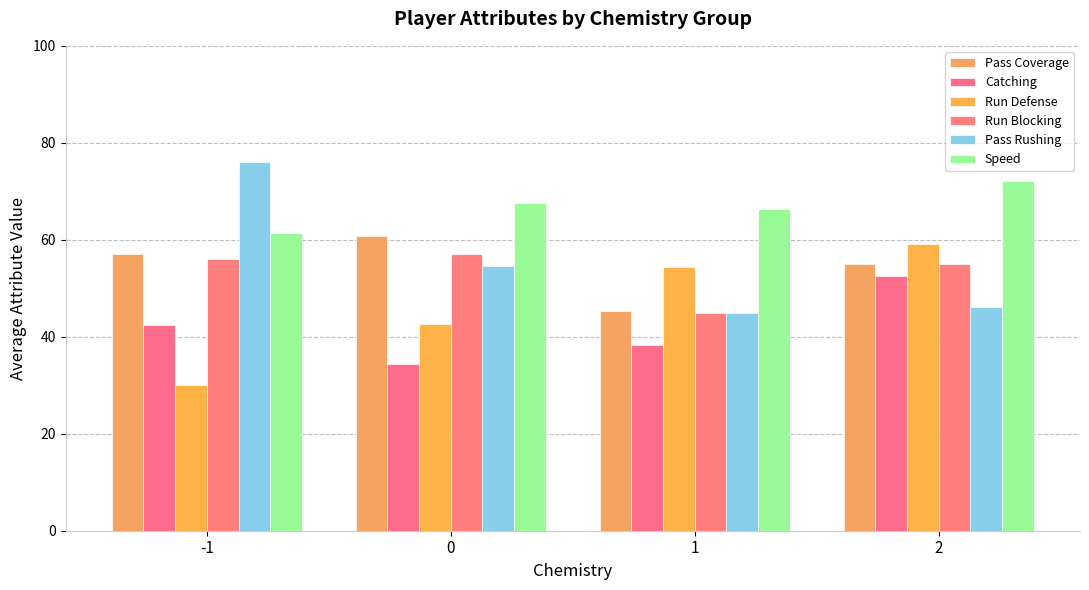

What is the value of the Run Blocking bar at the 4th from the left?

55.0